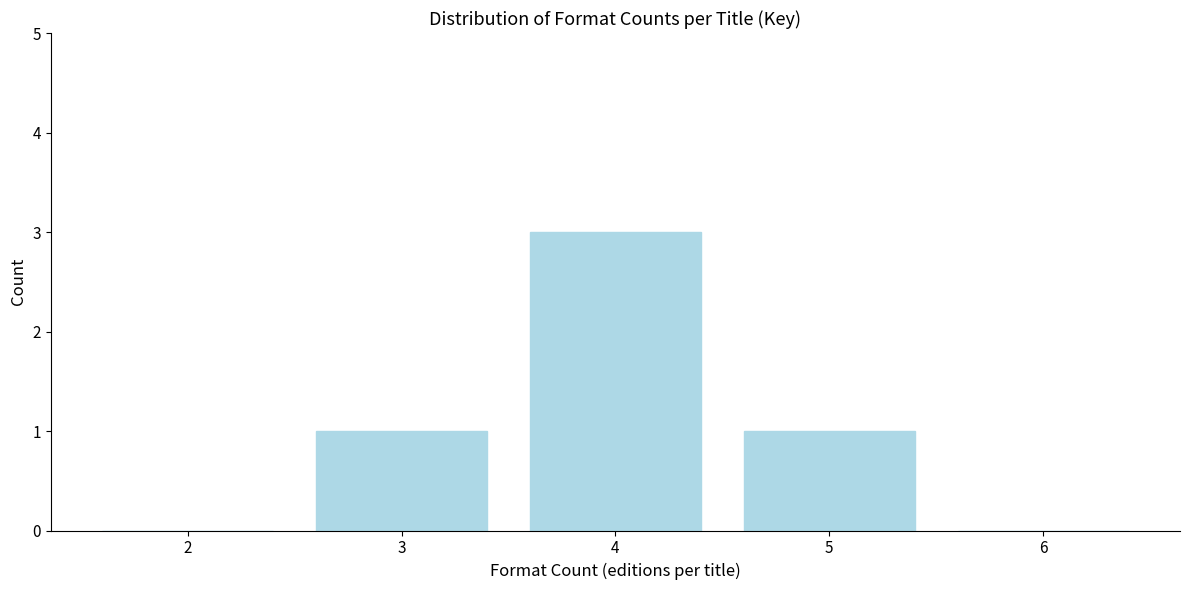

Reading left to right, transcribe this chart: for each bar, give the range it covers on the x-axis and its height. The values are not printed on the chart, so give them approximately, as read against the axis.

1.5 to 2.5: 0
2.5 to 3.5: 1
3.5 to 4.5: 3
4.5 to 5.5: 1
5.5 to 6.5: 0